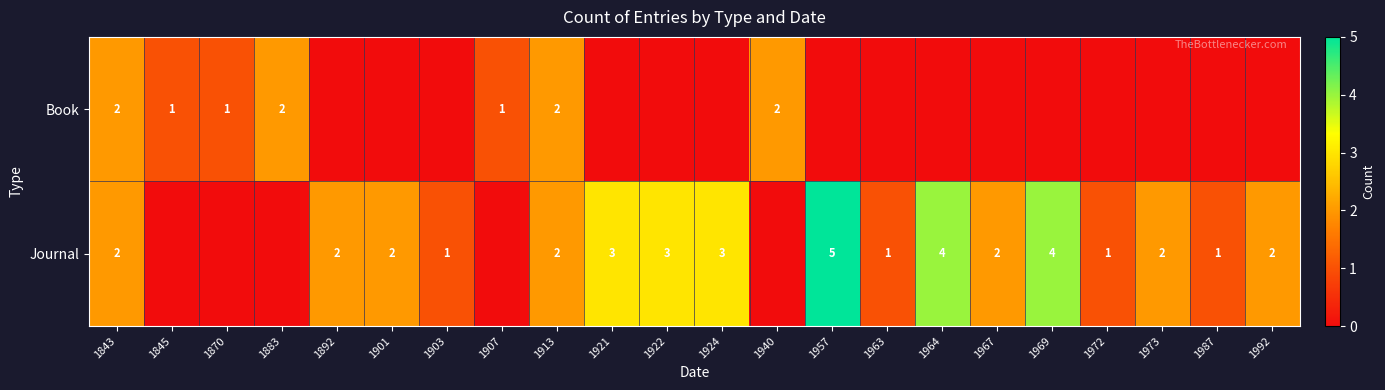

At how many categories does at least one series exceed 0?

22